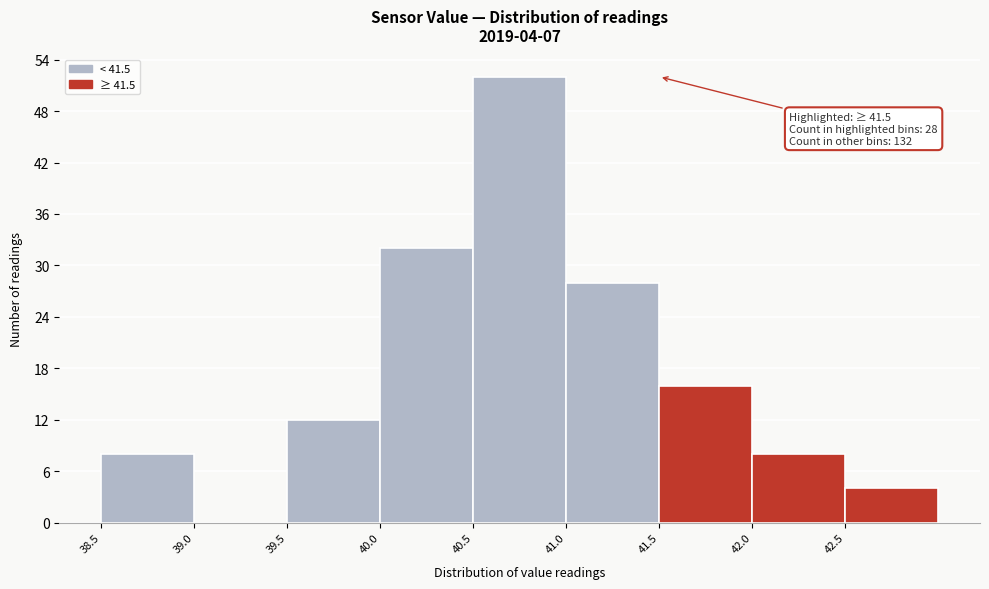

Over which range of the x-axis is the bar tallest?

40.5 to 41.0